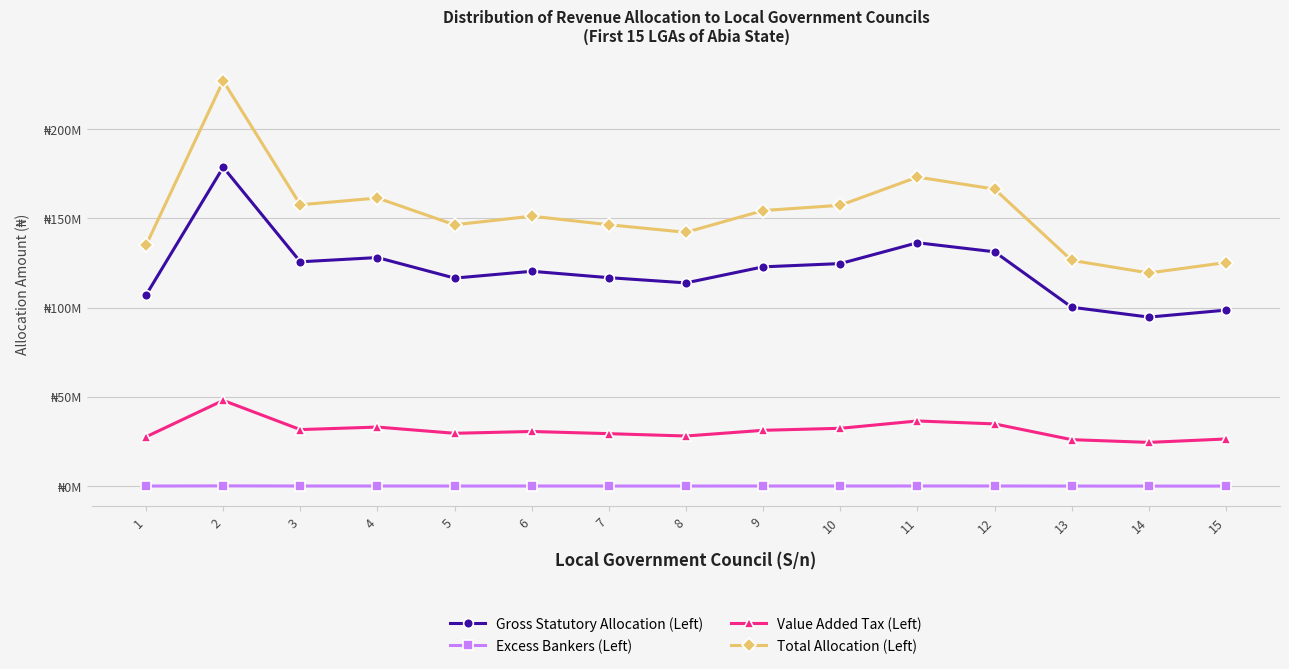

What value does the Excess Bankers (Left) series have at 9?

0.2